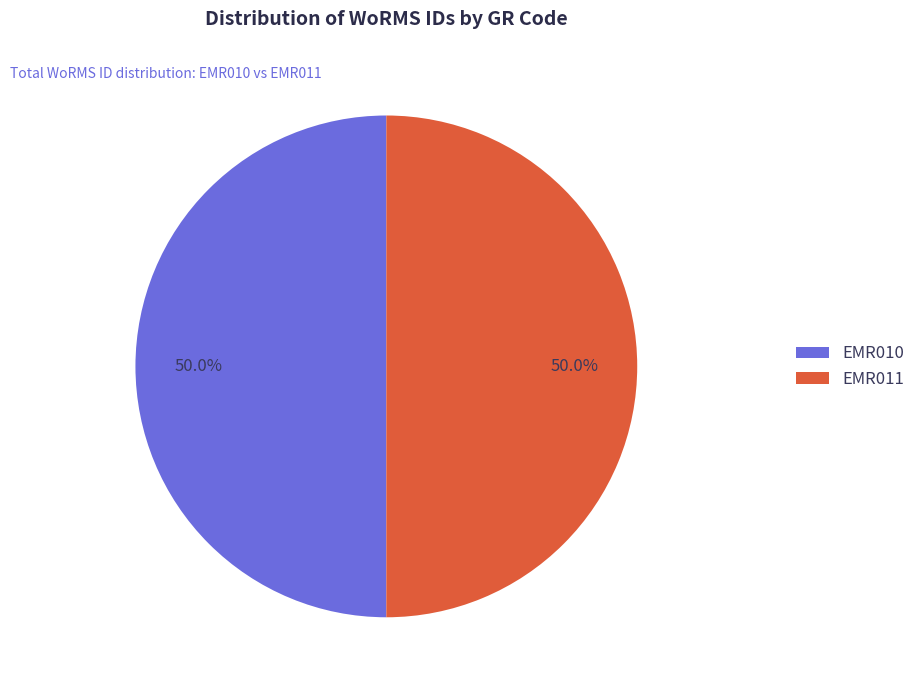

What is the ratio of the value at EMR011 to the value at EMR010?

1.0